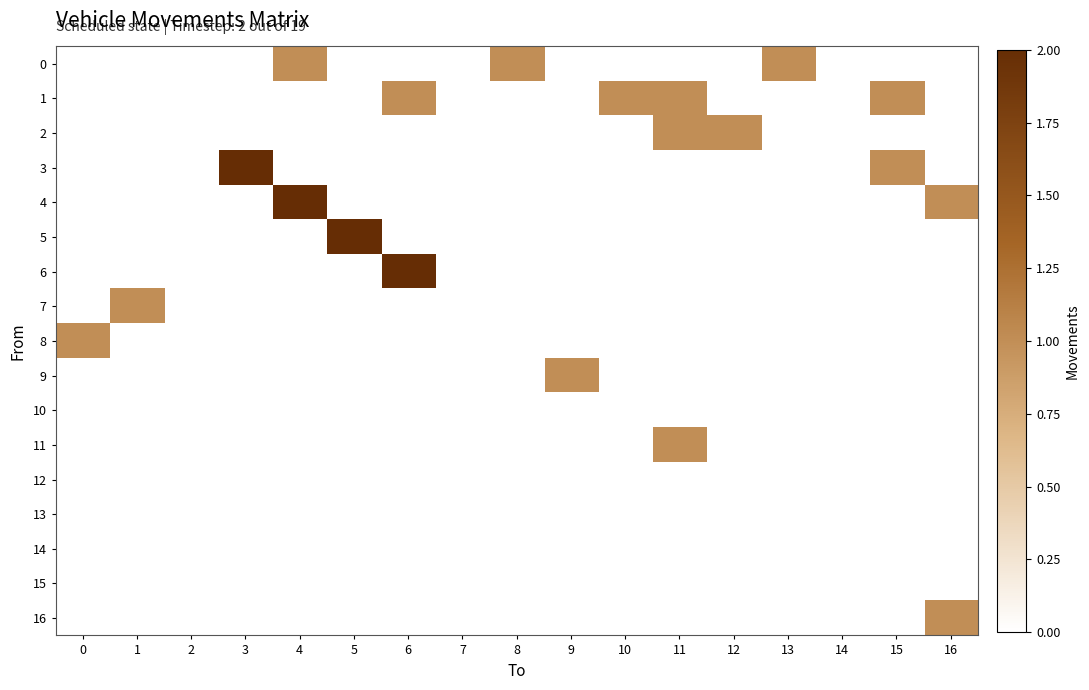

At which category is the sum across all series the highest?

4